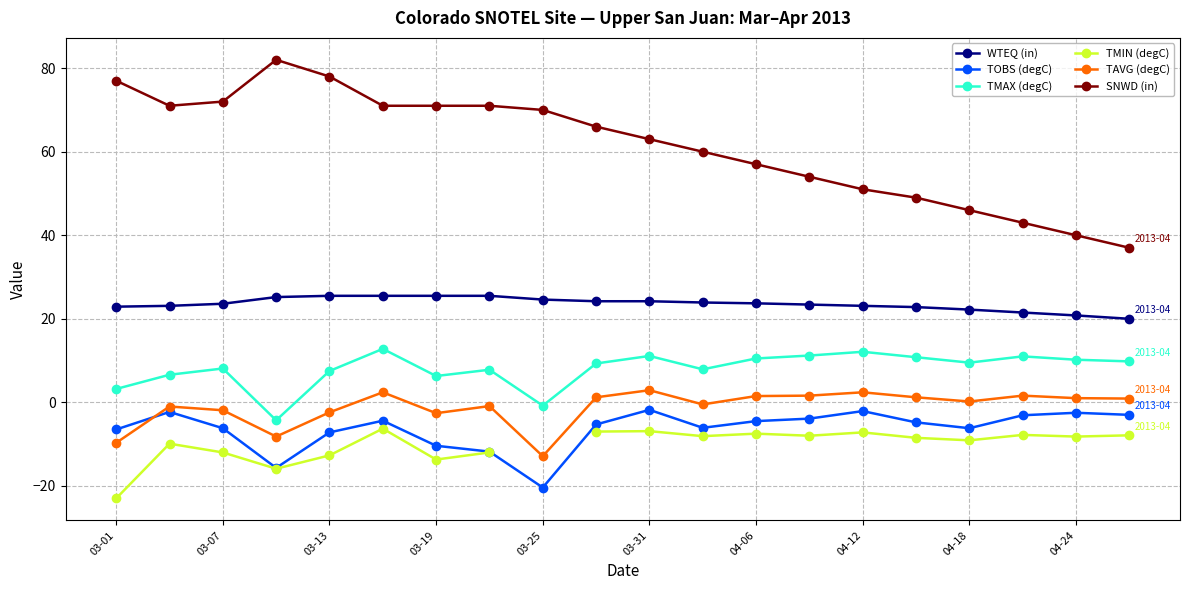

Count the number of data series in this chart.

6